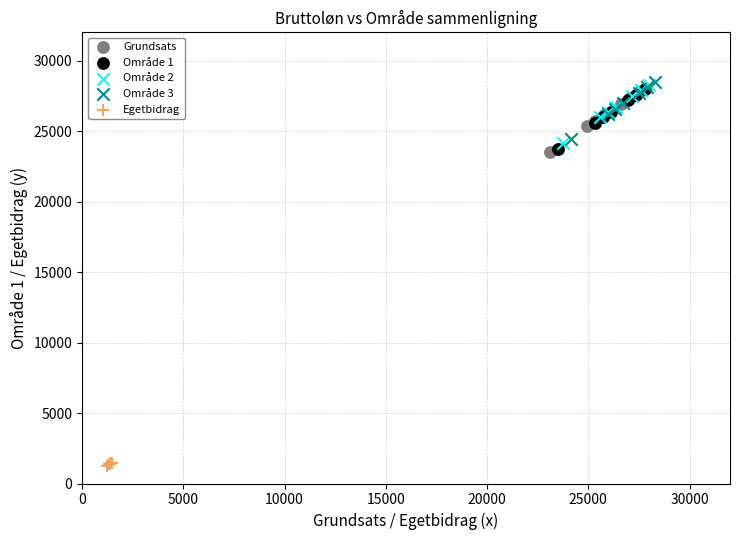

Which series reaches the minimum Y coordinate?

Egetbidrag